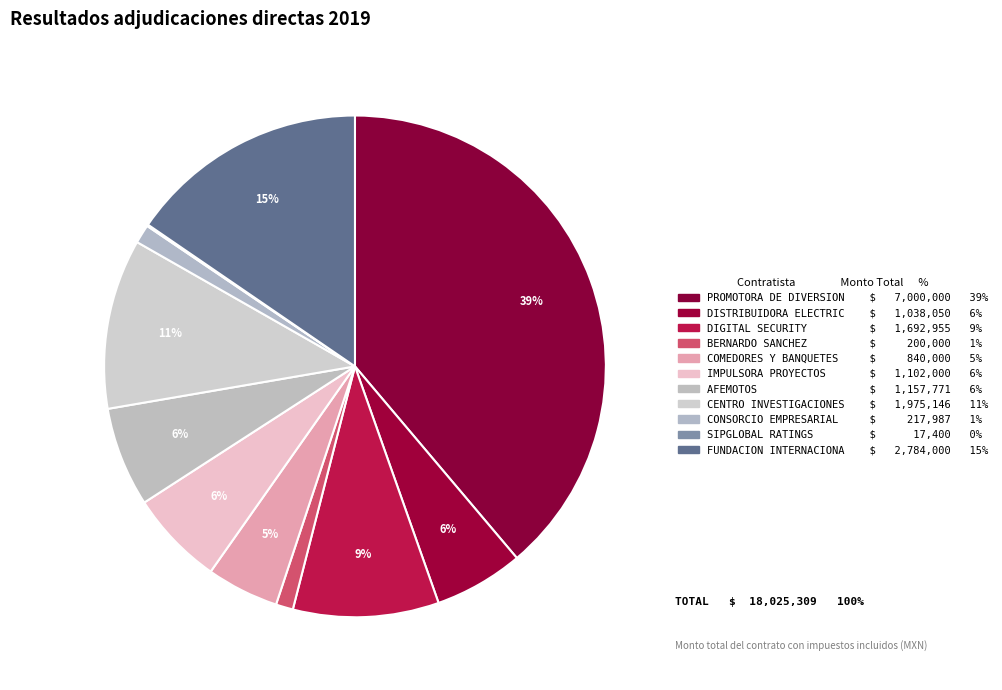

How many slices are in this pie chart?

11